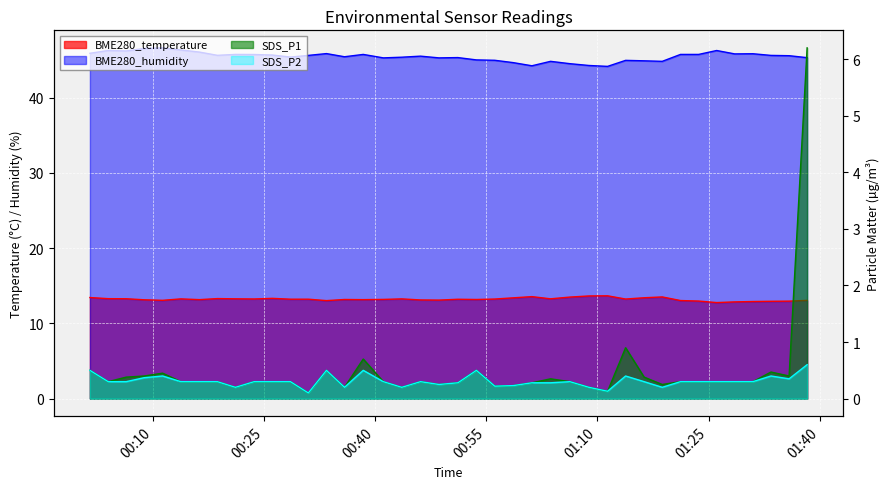

How many lines are shown in the chart?

4